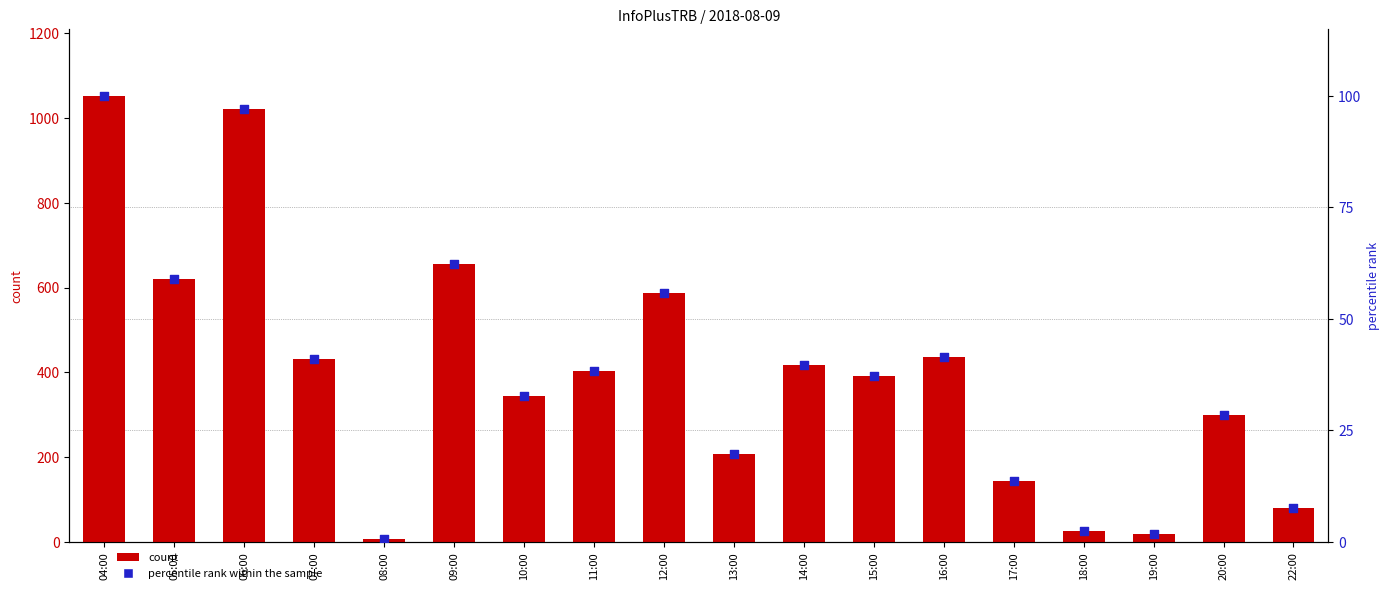

What are all the series names shown in the legend?

count, percentile rank within the sample